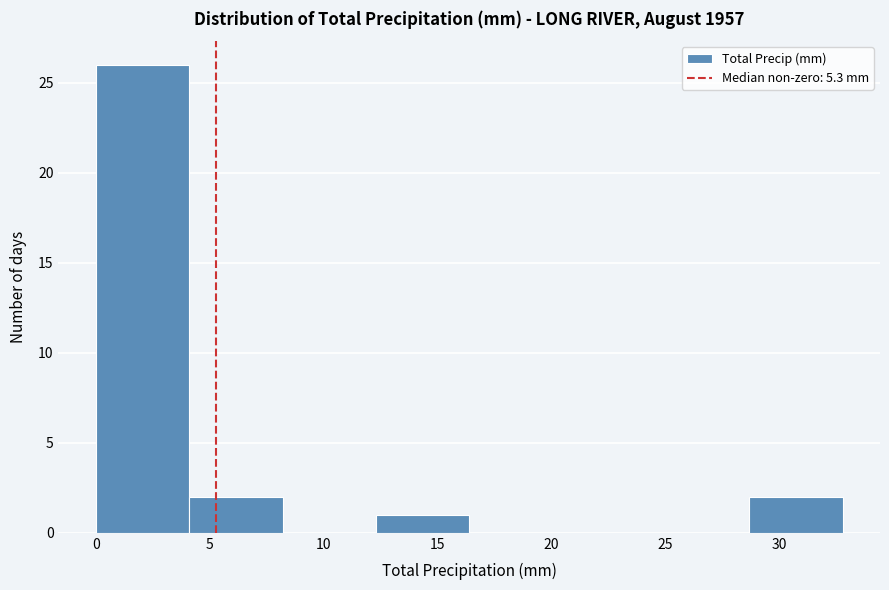

Reading left to right, list every bar in this chart as the range it spans on the x-axis followed by its height. Neither the bar edges nor the heights are printed on the chart, so give them approximately, as read against the axes.

0.0 to 4.1: 26
4.1 to 8.2: 2
8.2 to 12.3: 0
12.3 to 16.4: 1
16.4 to 20.5: 0
20.5 to 24.6: 0
24.6 to 28.7: 0
28.7 to 32.8: 2